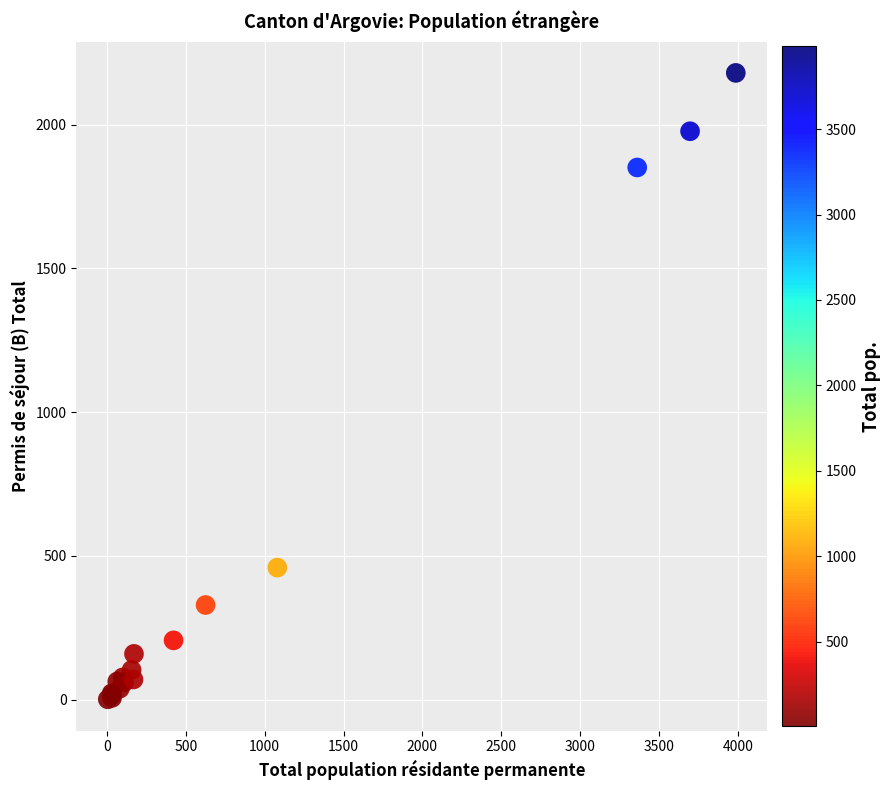

What Y value in the scatter plot is closest to 1090?

459